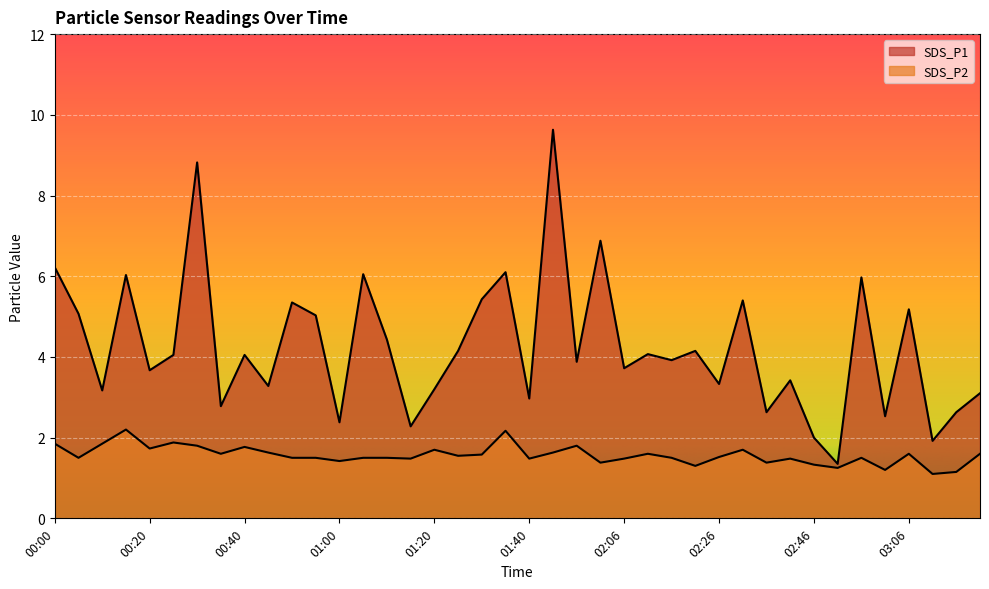

What is the label of the 12th point from the right?

02:26